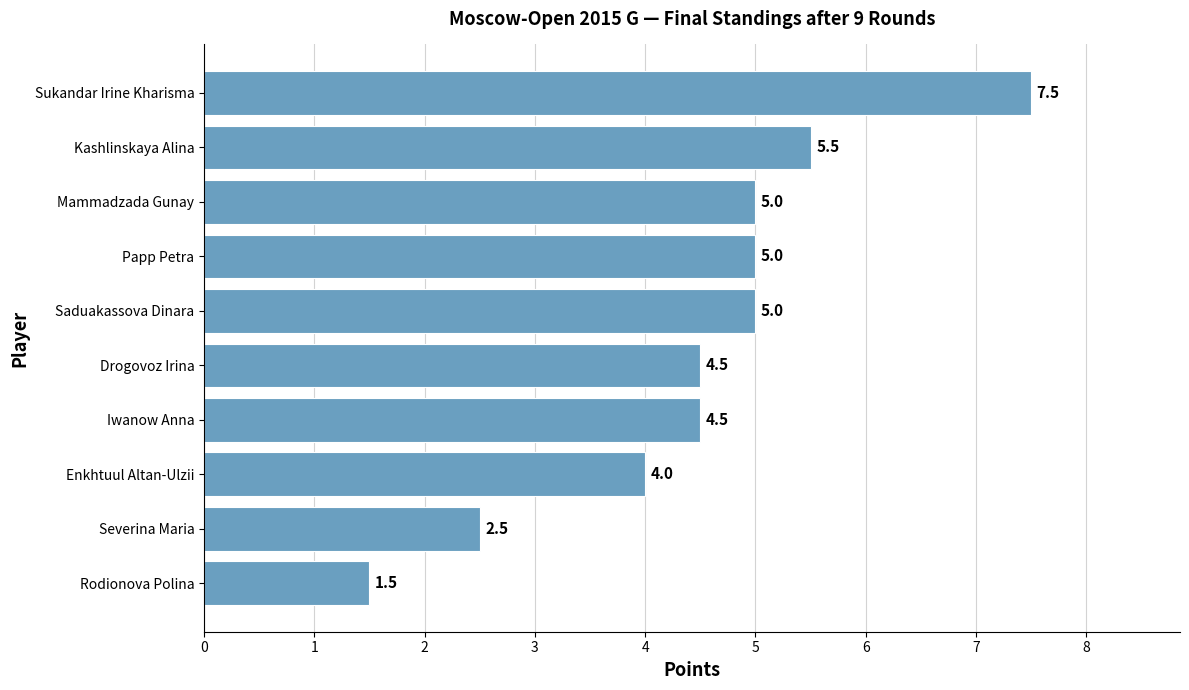

Approximately how many times larger is the value at Enkhtuul Altan-Ulzii compared to Sukandar Irine Kharisma?

0.5